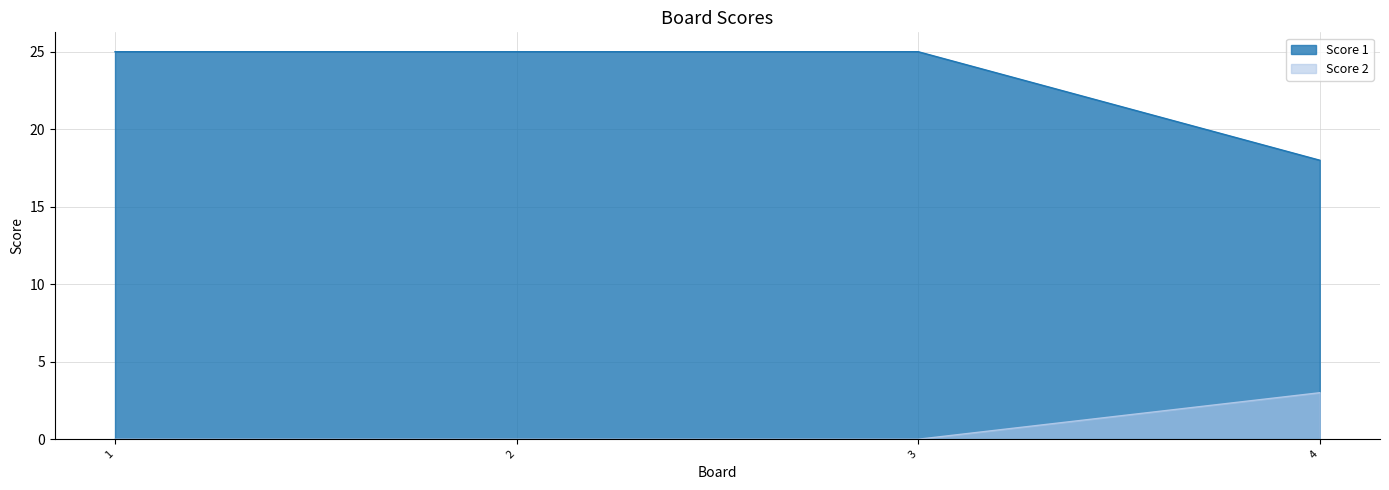

At 2, list the series in order from smallest to largest.

Score 2, Score 1